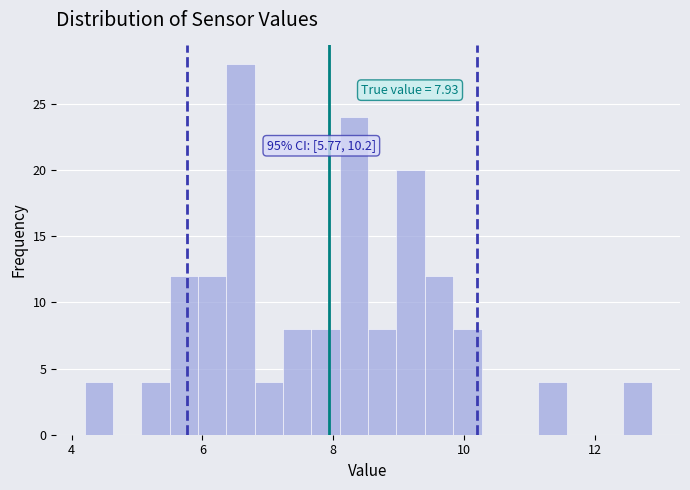

Read against the x-axis, roughly where is the centre of the tallest bar?

6.6